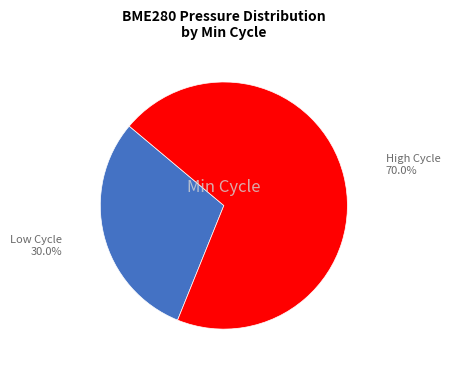

Is there a majority slice in this chart?

Yes